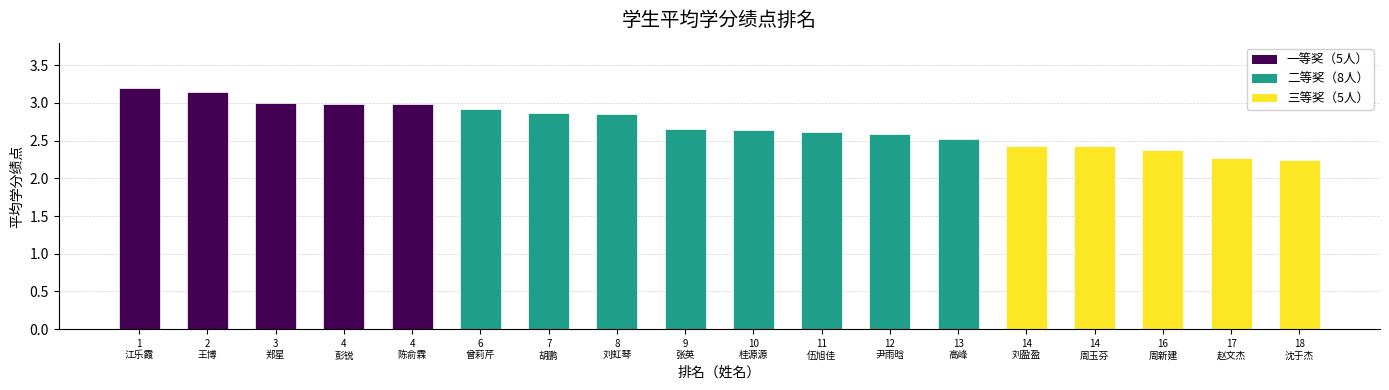

What is the difference between the maximum and second lowest values?

0.9